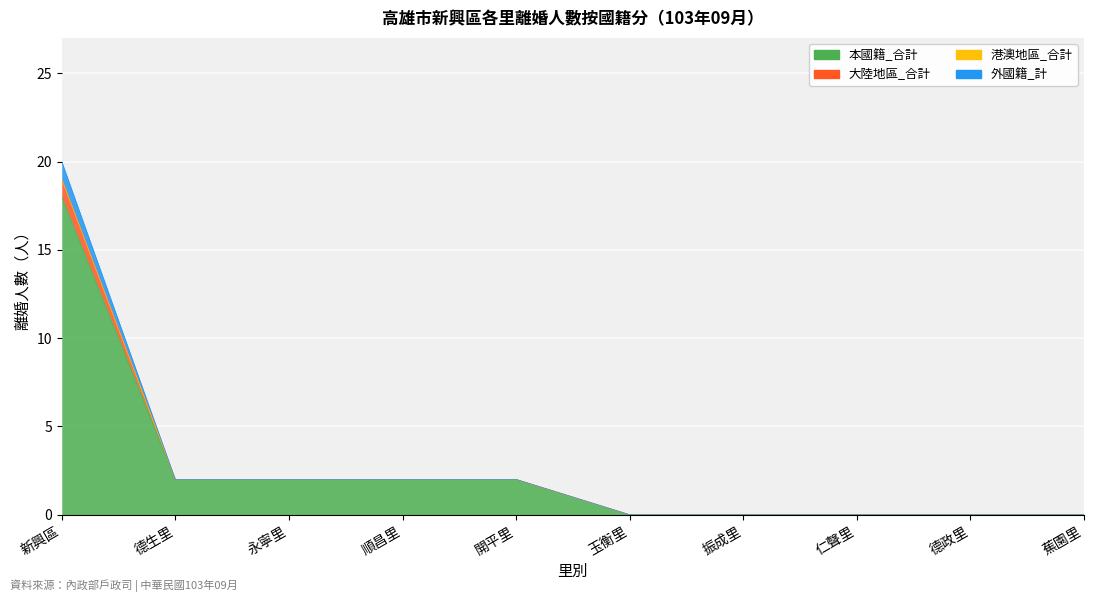

How many lines are shown in the chart?

3